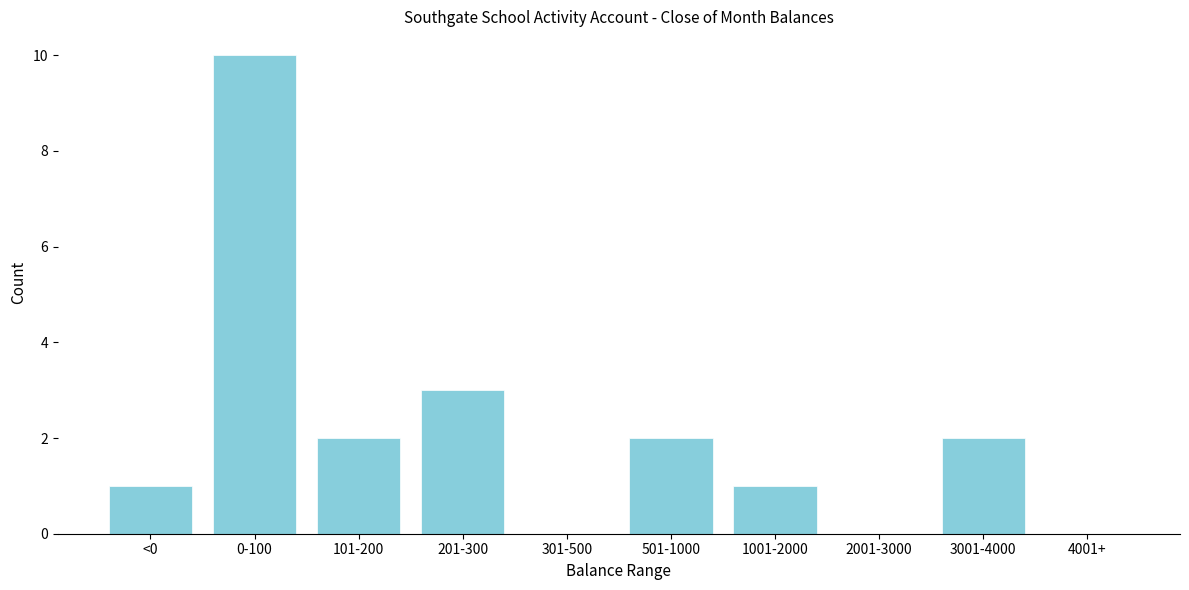

Reading left to right, extract all data points from this chart.

<0=1	0-100=10	101-200=2	201-300=3	301-500=0	501-1000=2	1001-2000=1	2001-3000=0	3001-4000=2	4001+=0